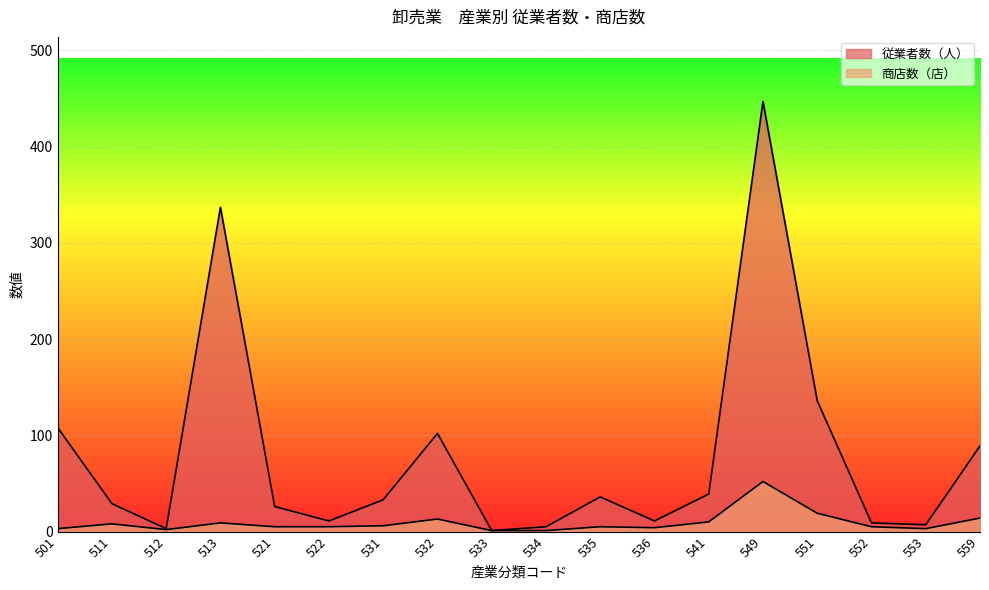

At which category does 商店数（店） reach its first local valley?

512